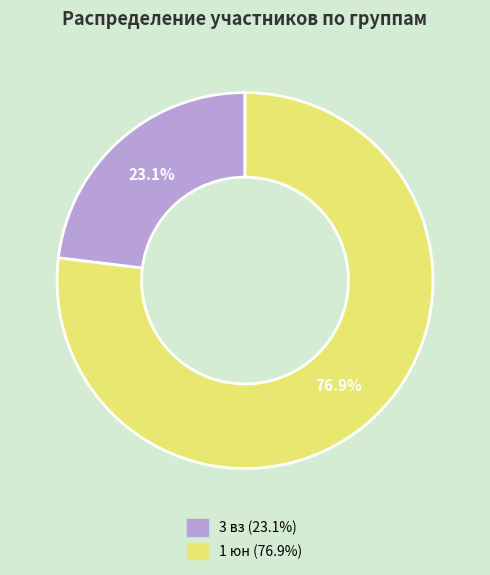

To the nearest percent, what is the difference between the 1 юн and 3 вз slice percentages?

54%